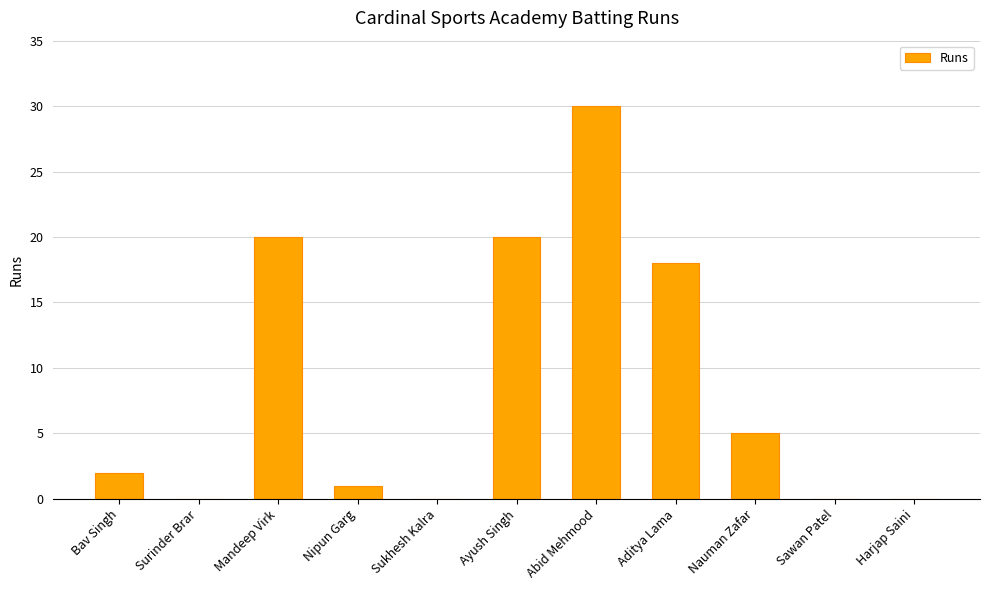

The chart shows a value of 5 at Nauman Zafar. True or false?

True